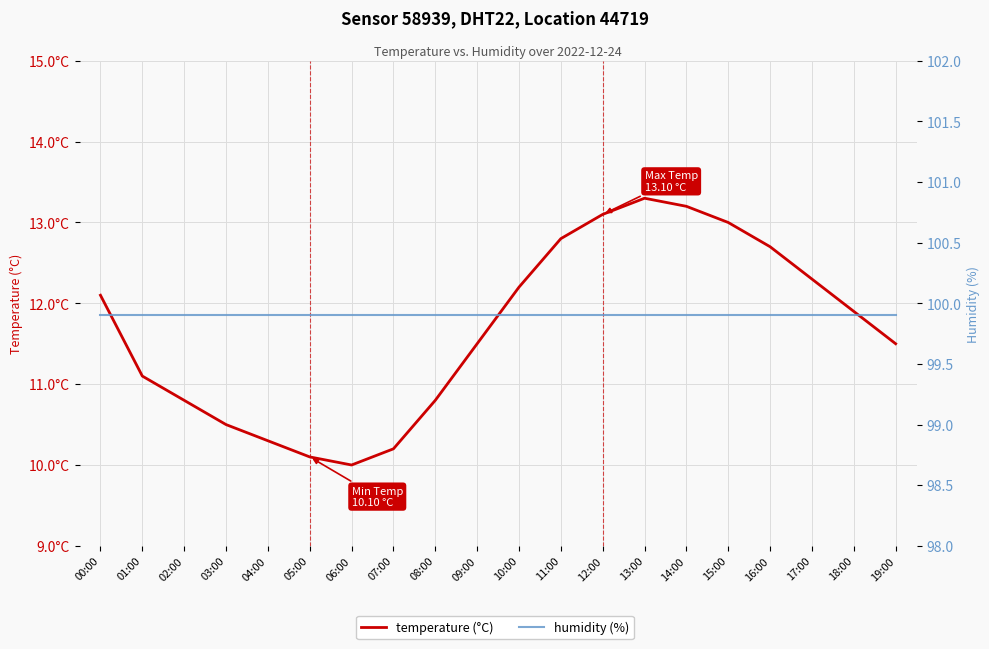

True or false: humidity and temperature cross at least once.

False